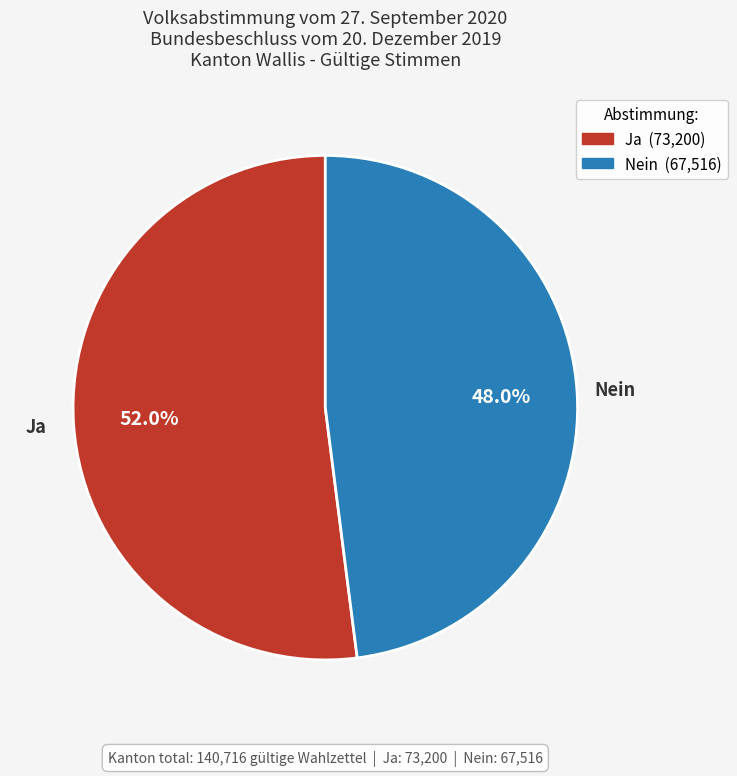

Which category has the biggest portion of the pie?

Ja